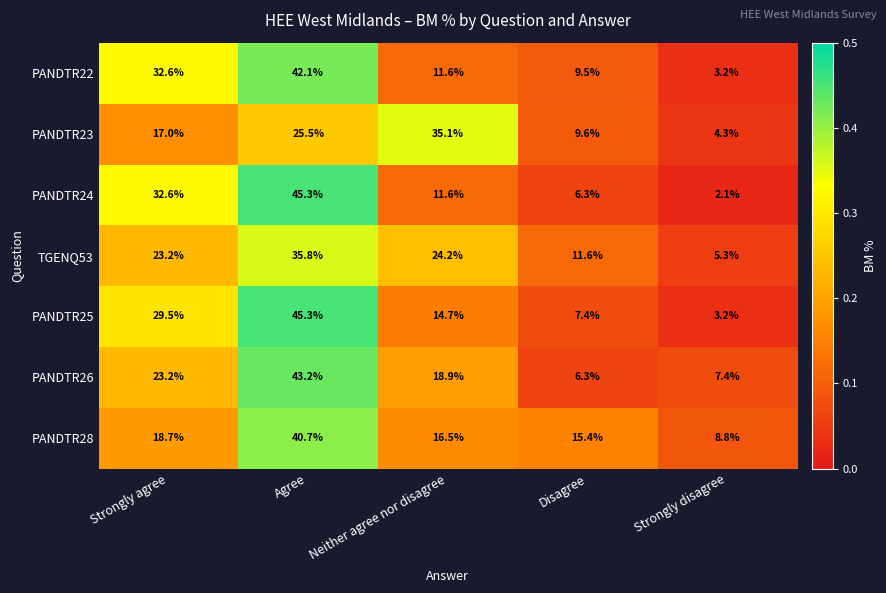

What is the approximate value of PANDTR28 at Agree?

40.7